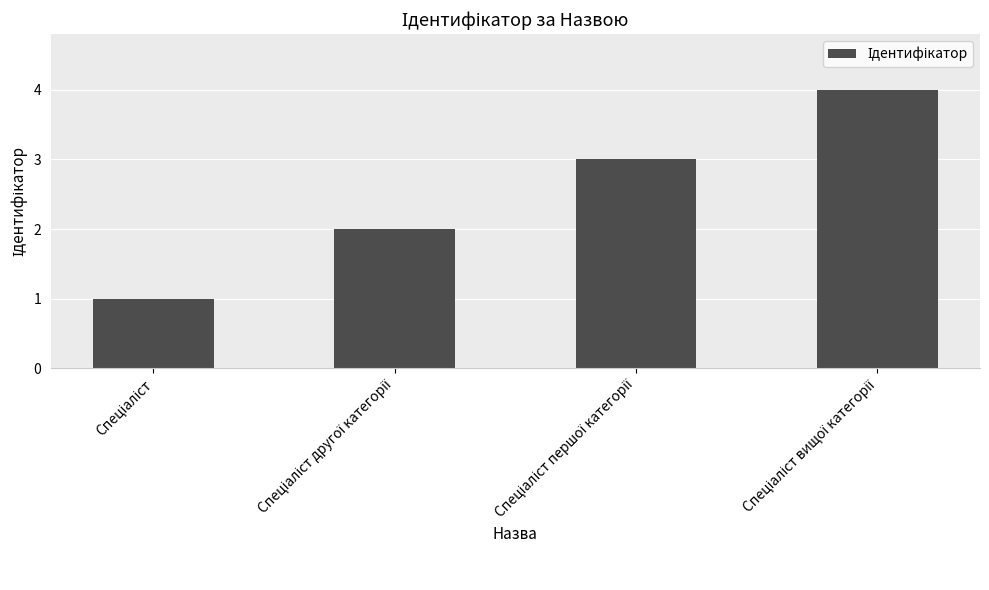

What is the greatest value displayed?

4